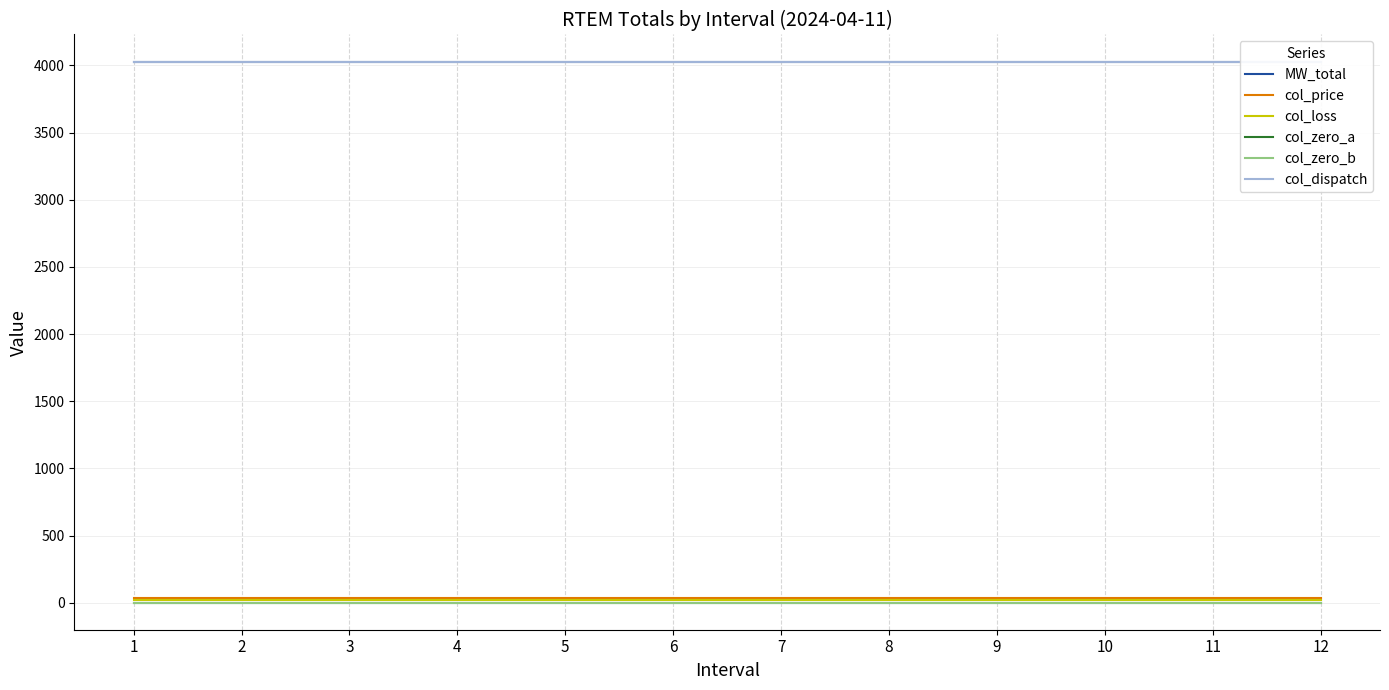

Which category has the lowest value in the col_zero_a series?

1